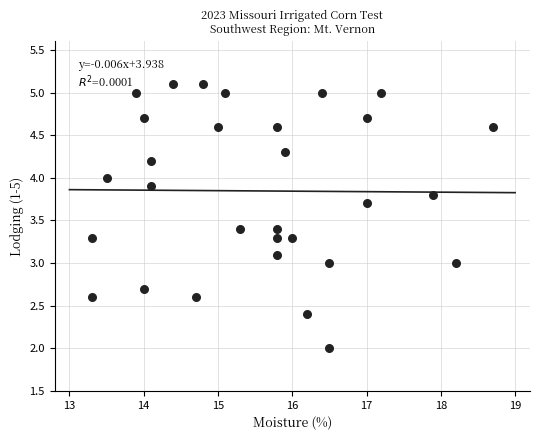

What is the range of X values (max minus min)?

5.4